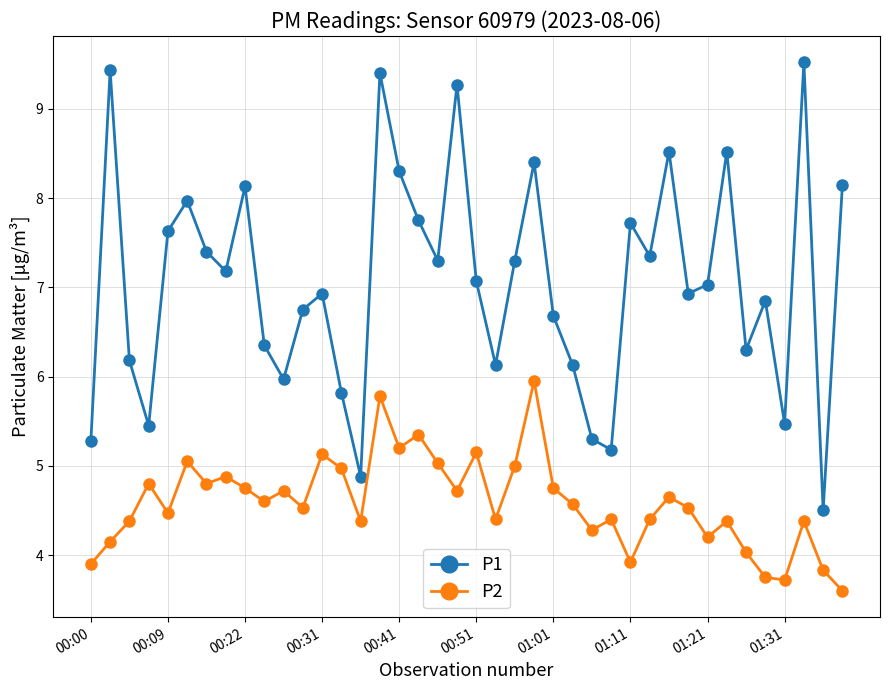

How many values in the P1 series exceed 7?

21